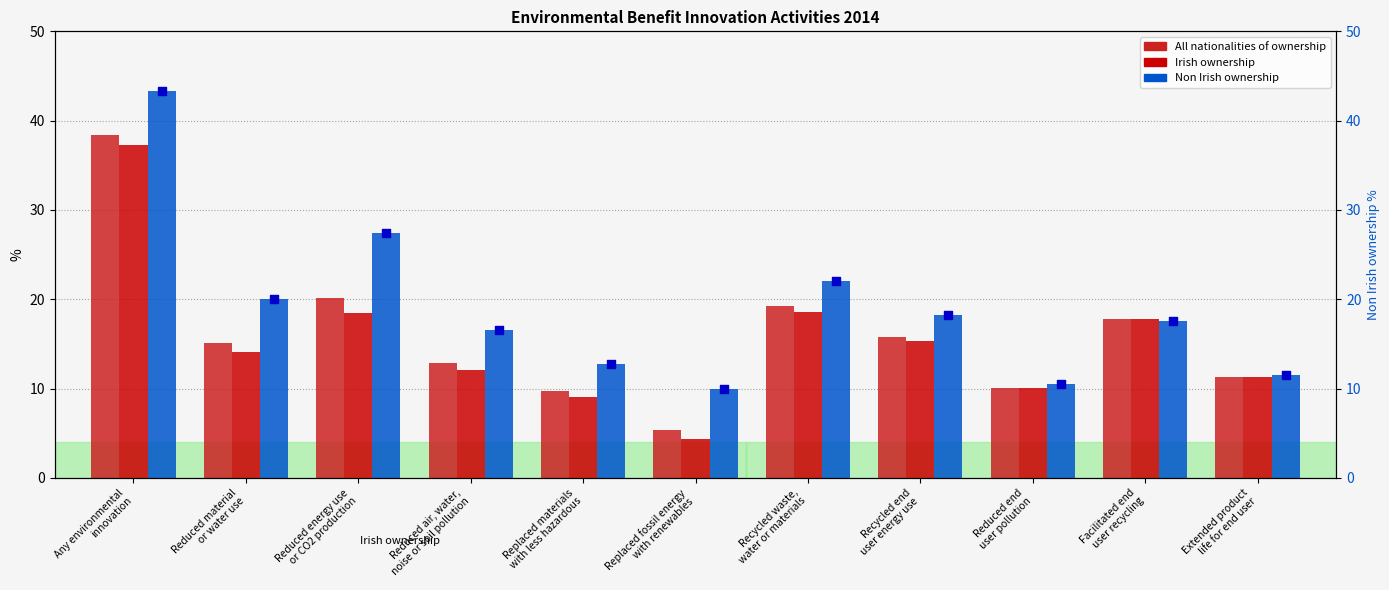

At how many categories does at least one series exceed 16?

7